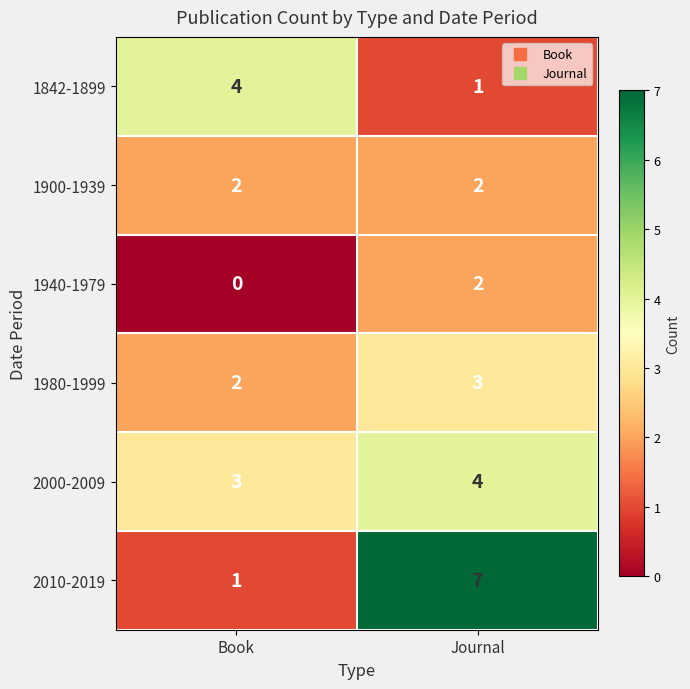

What is the difference between the maximum and minimum values in the 1842-1899 series?

3